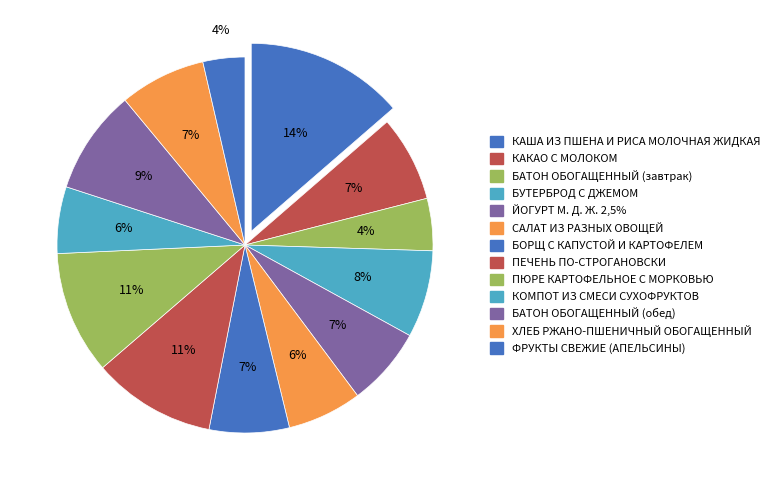

Does БУТЕРБРОД С ДЖЕМОМ represent more than half of the total?

No